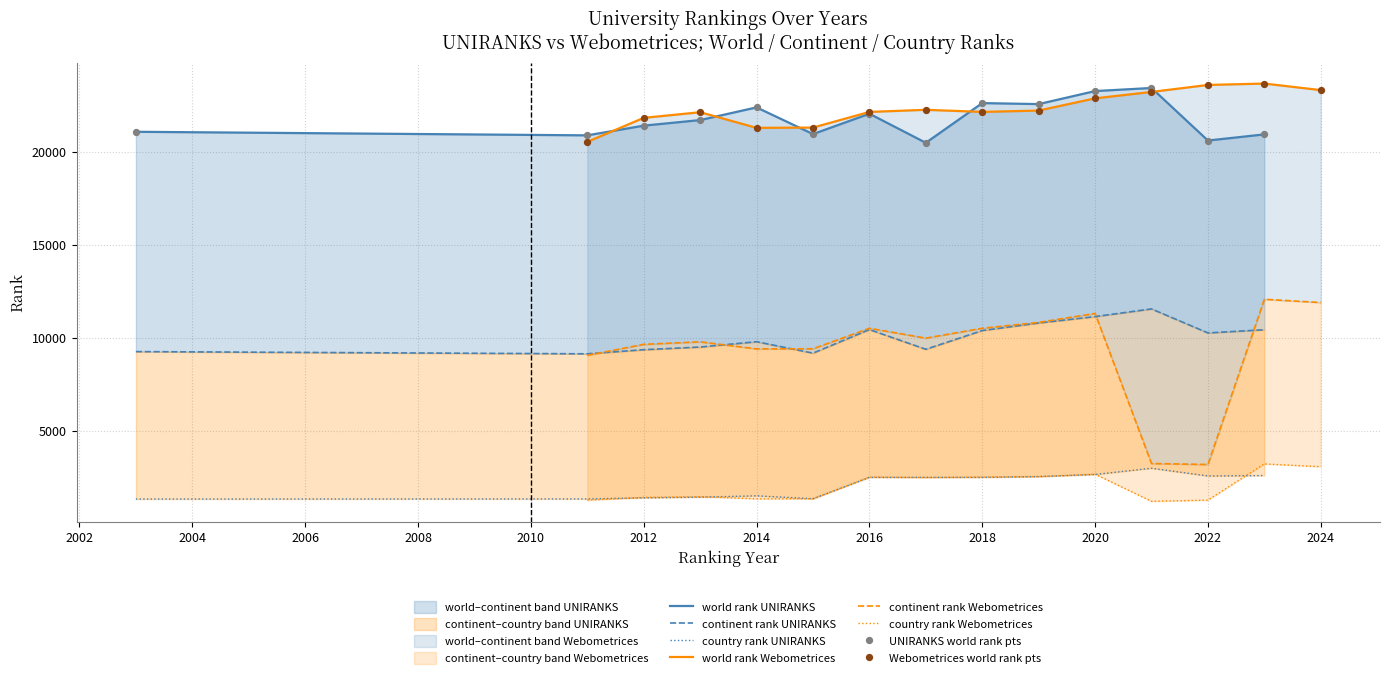

What are all the series names shown in the legend?

world rank UNIRANKS, continent rank UNIRANKS, country rank UNIRANKS, world rank Webometrices, continent rank Webometrices, country rank Webometrices